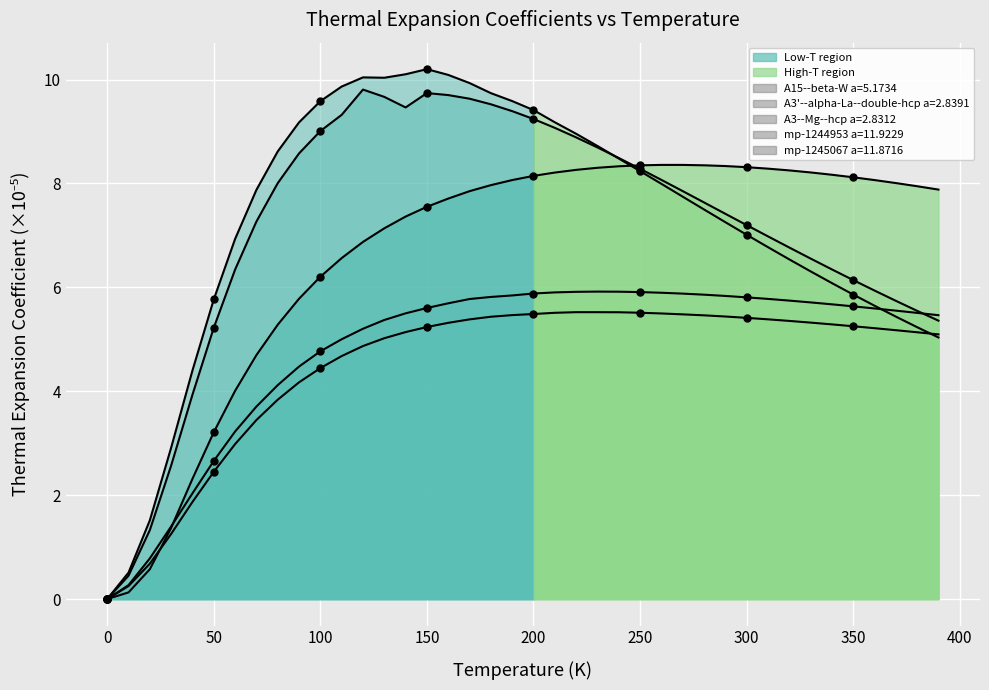

Which series reaches the minimum Y coordinate?

A15--beta-W a=5.1734